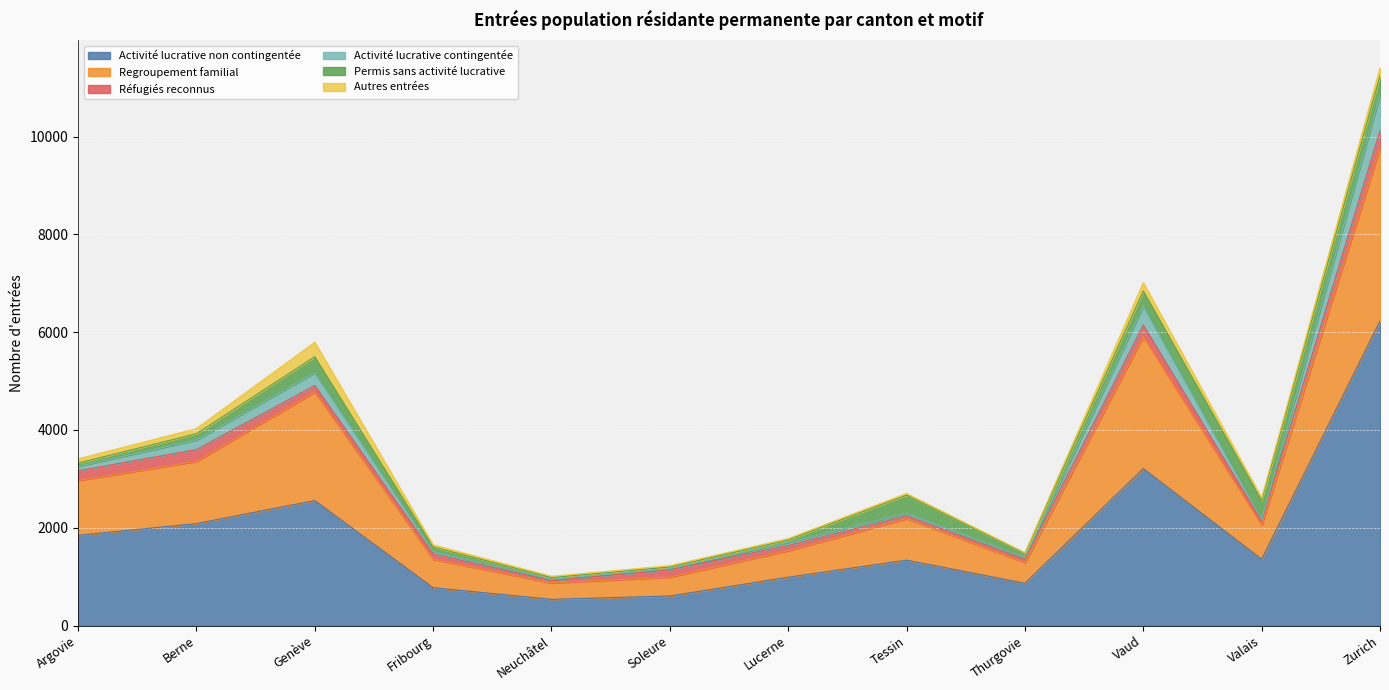

At which category is the sum across all series the highest?

Zurich